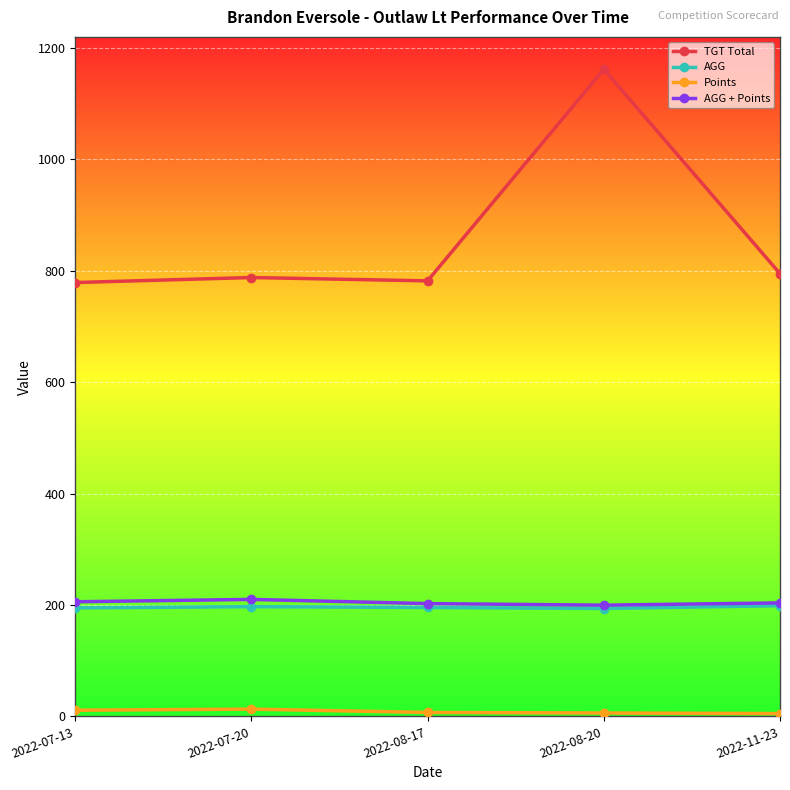

At how many categories does at least one series exceed 652?

5